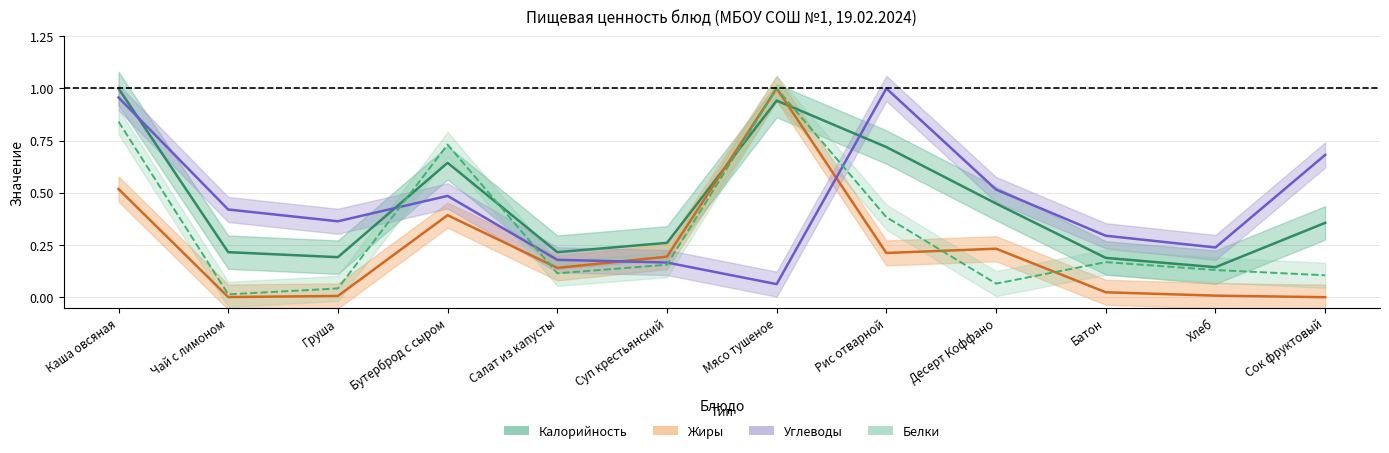

Between Бутерброд с сыром and Мясо тушеное, which is larger?

Мясо тушеное